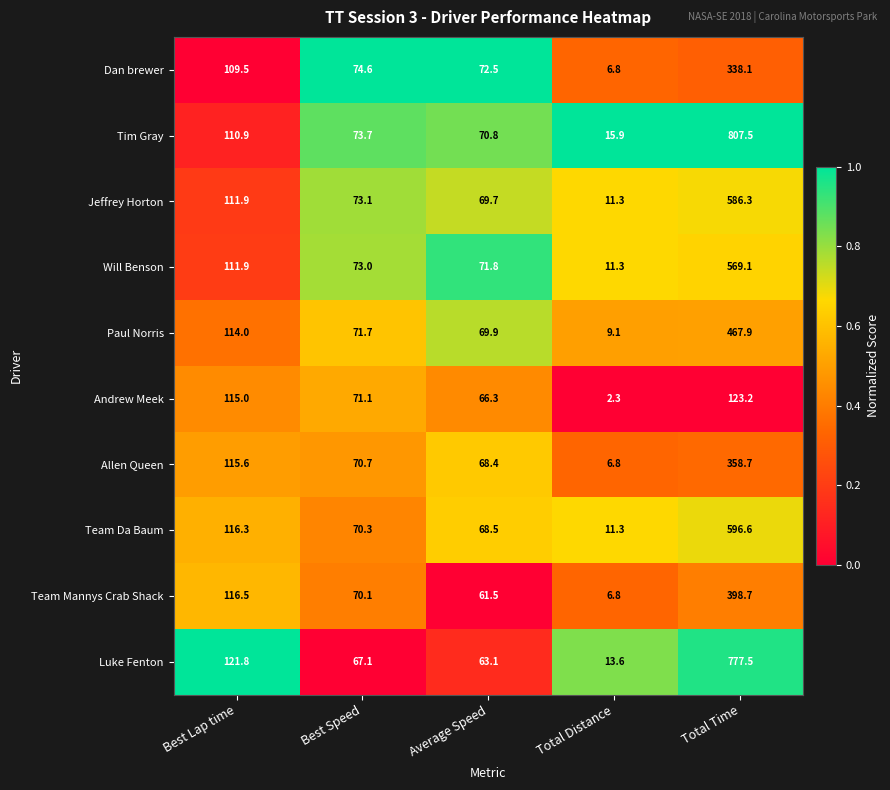

At which category does the chart reach its minimum across all series?

Total Distance